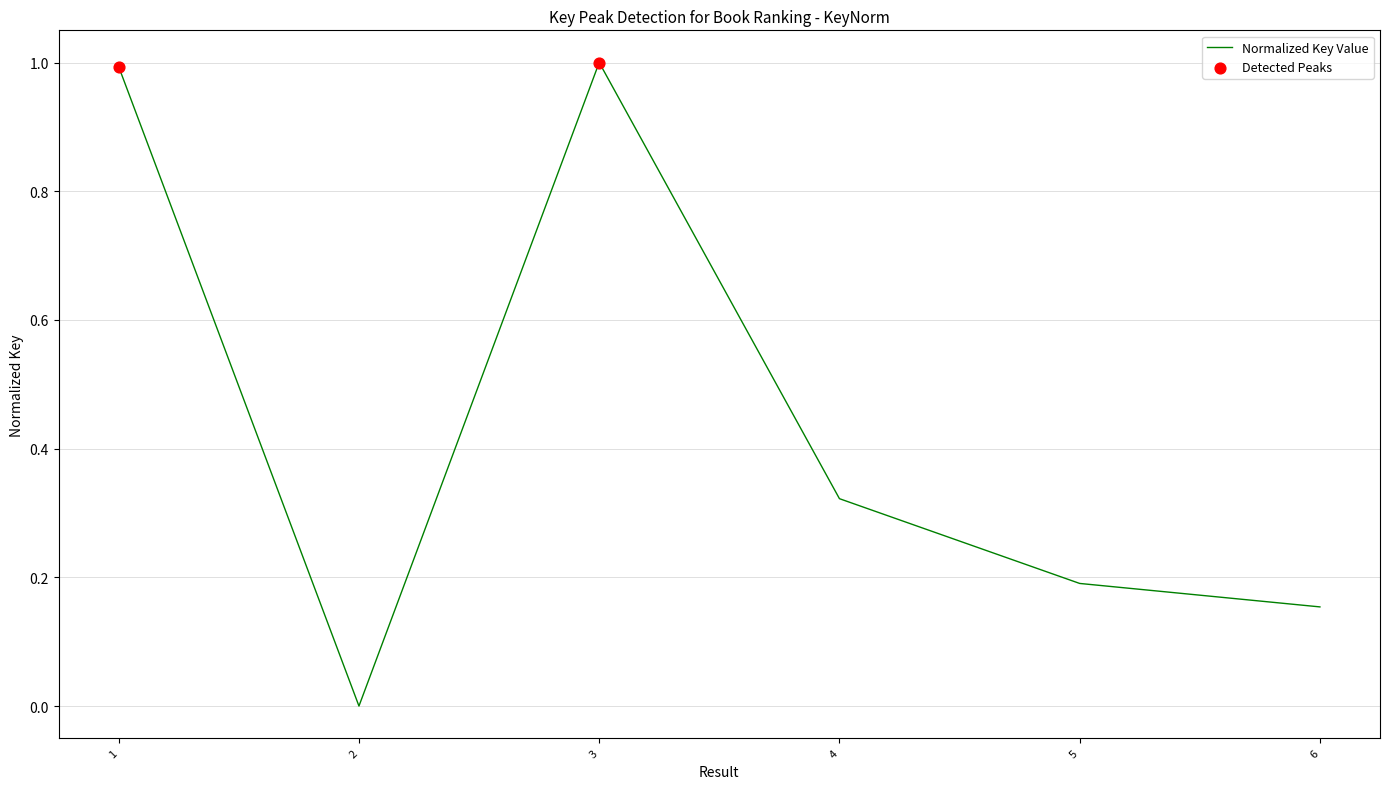

Which has a higher value, 6 or 5?

5